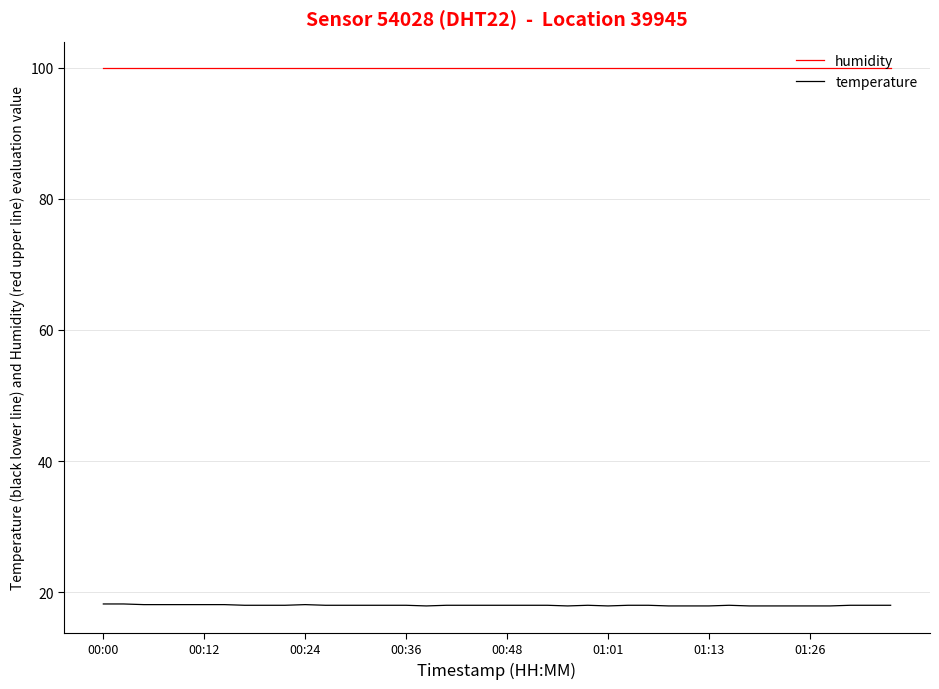

True or false: temperature and humidity intersect in this chart.

False